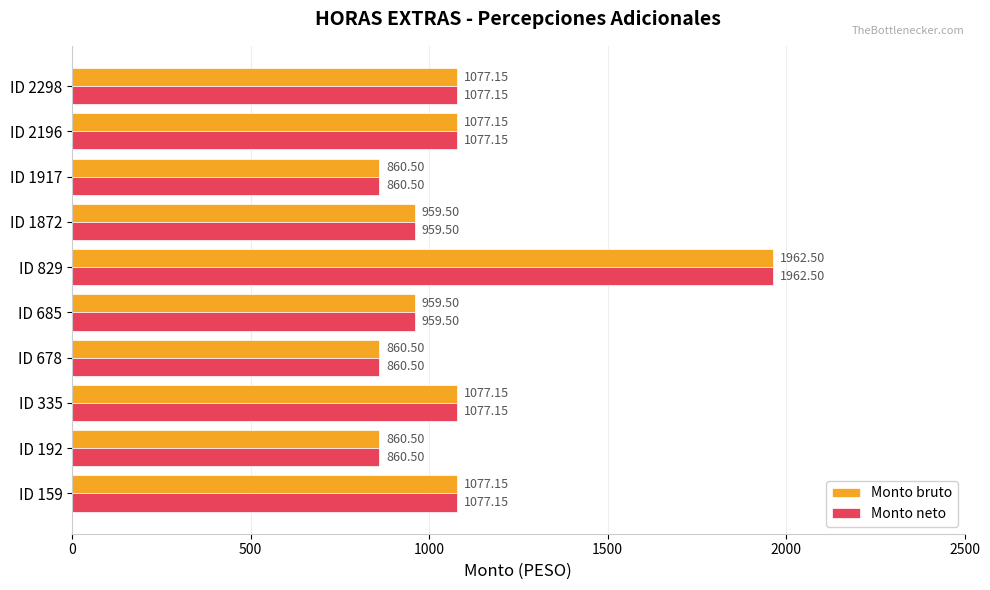

At which category is the sum across all series the highest?

ID 829